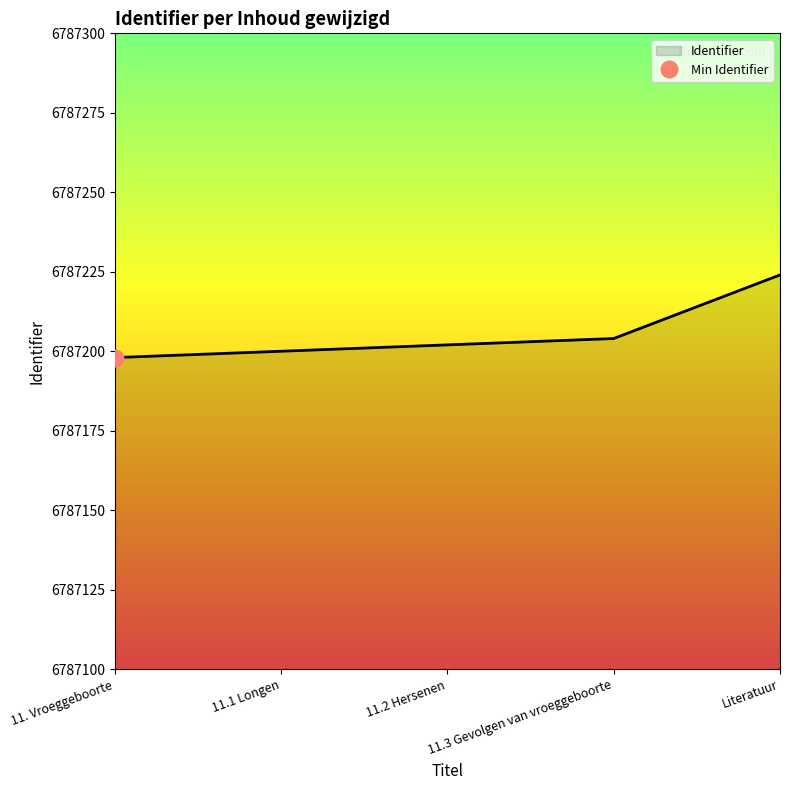

Reading right to left, what are all the values shown in this chart?

6787224	6787204	6787202	6787200	6787198